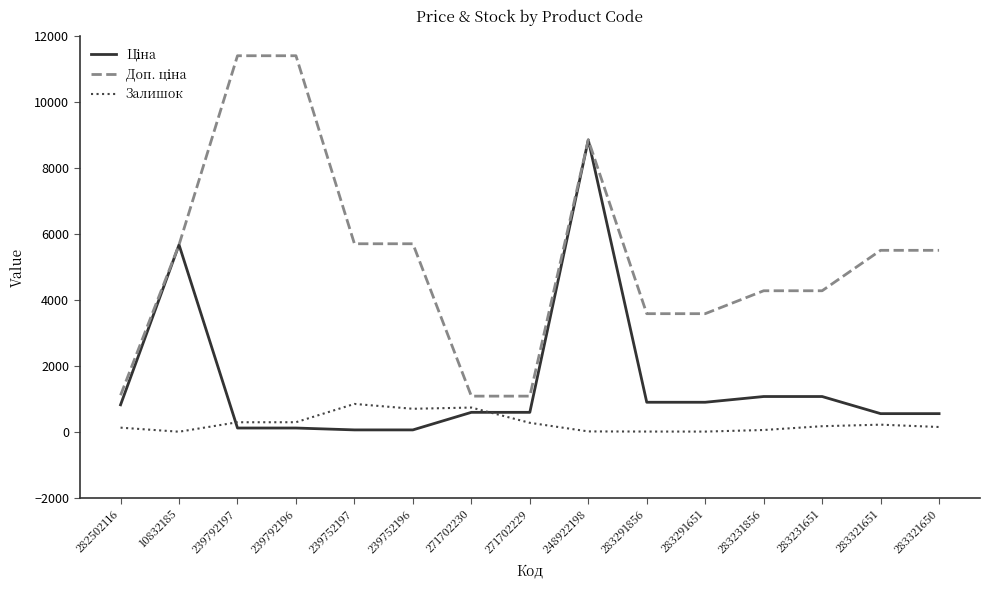

At which category is the sum across all series the highest?

248922198